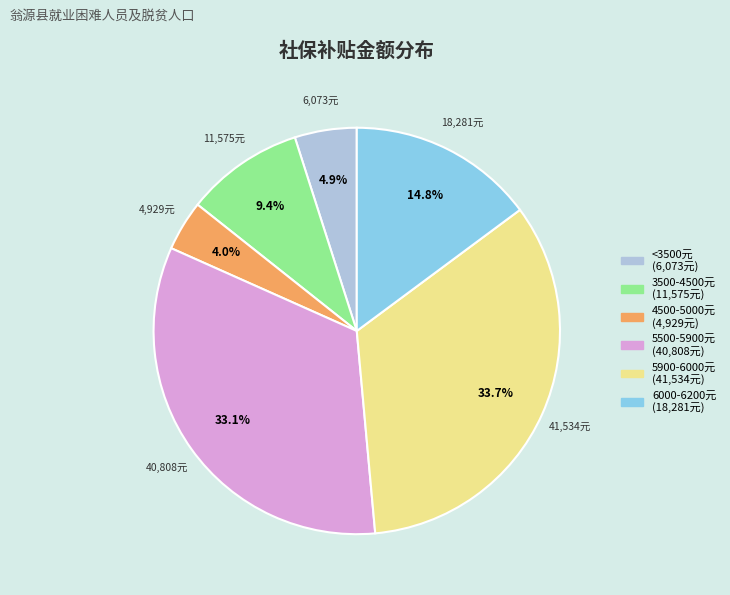

Does any single category account for the majority?

No